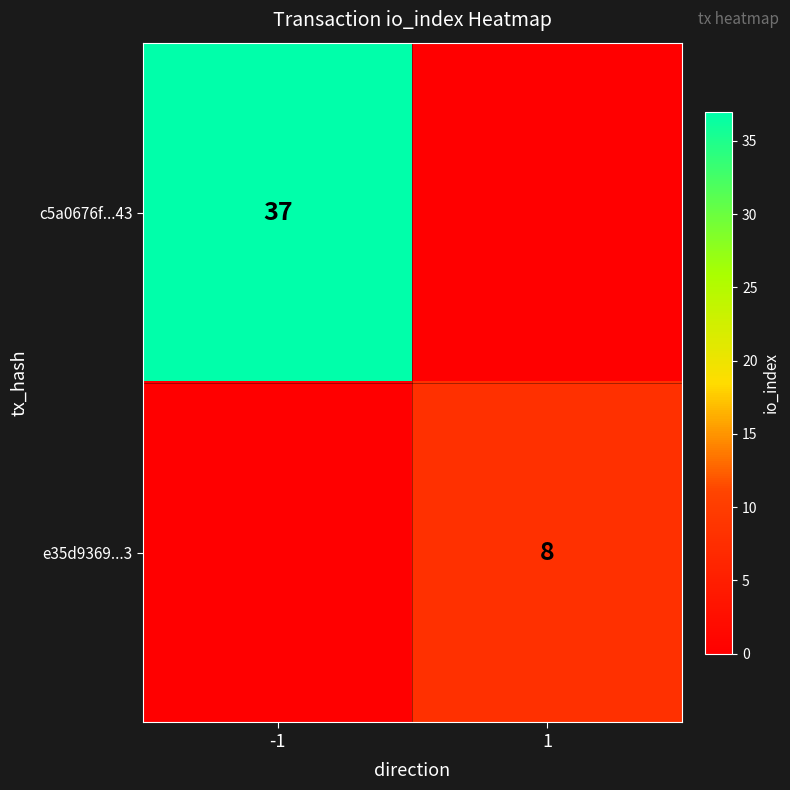

The value of e35d9369...3 at 1 is 8. True or false?

True